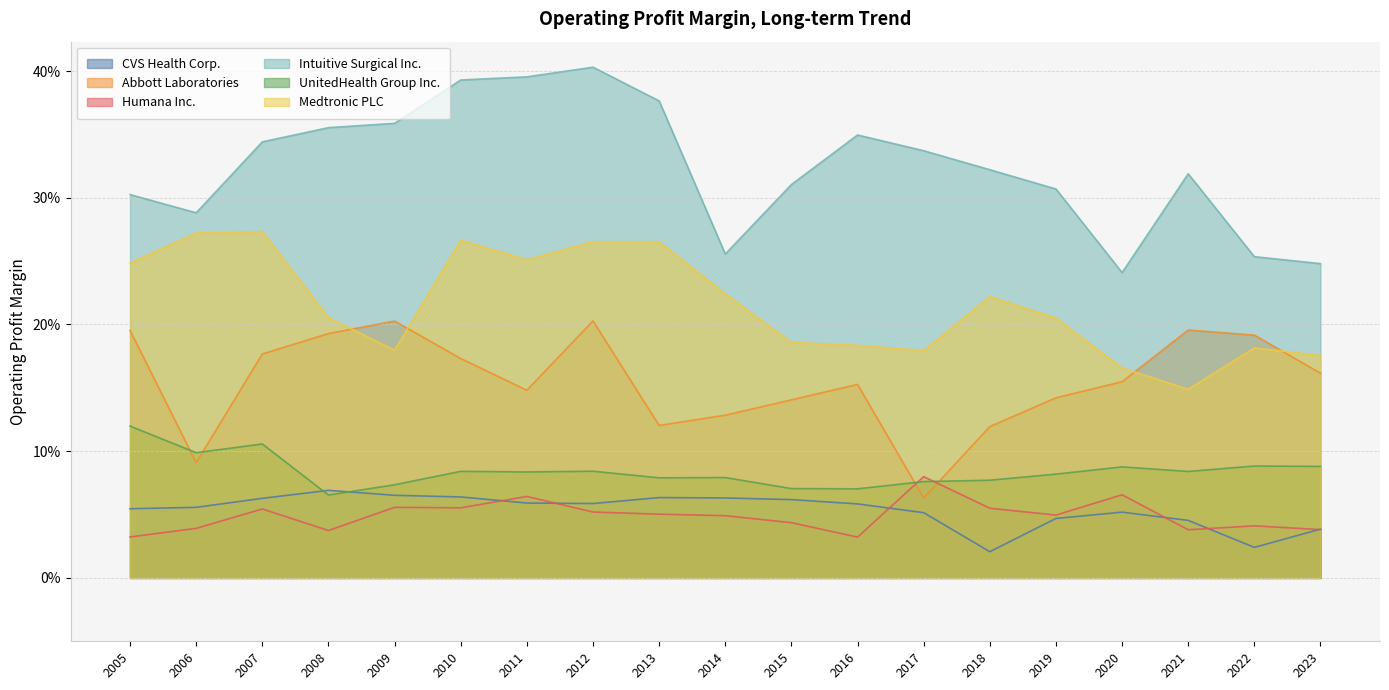

What are all the series names shown in the legend?

CVS Health Corp., Abbott Laboratories, Humana Inc., Intuitive Surgical Inc., UnitedHealth Group Inc., Medtronic PLC